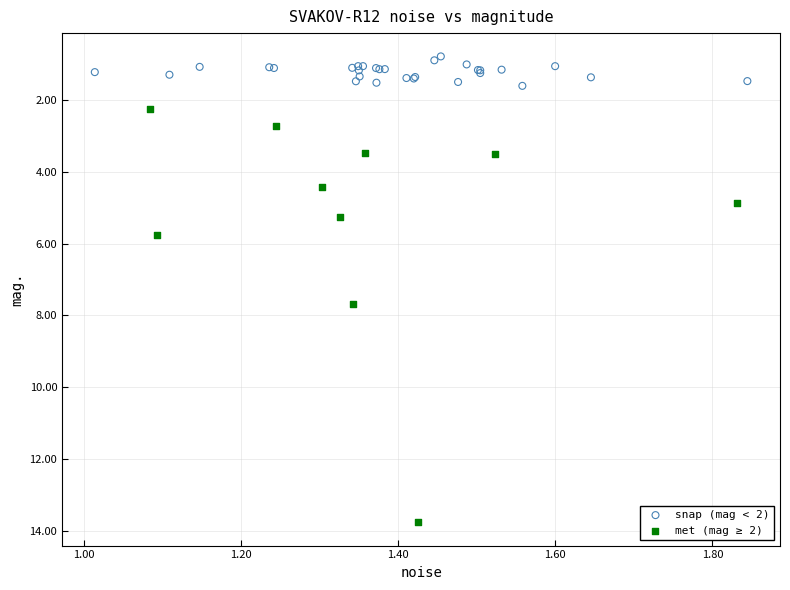

Which series reaches the minimum Y coordinate?

snap (mag < 2)